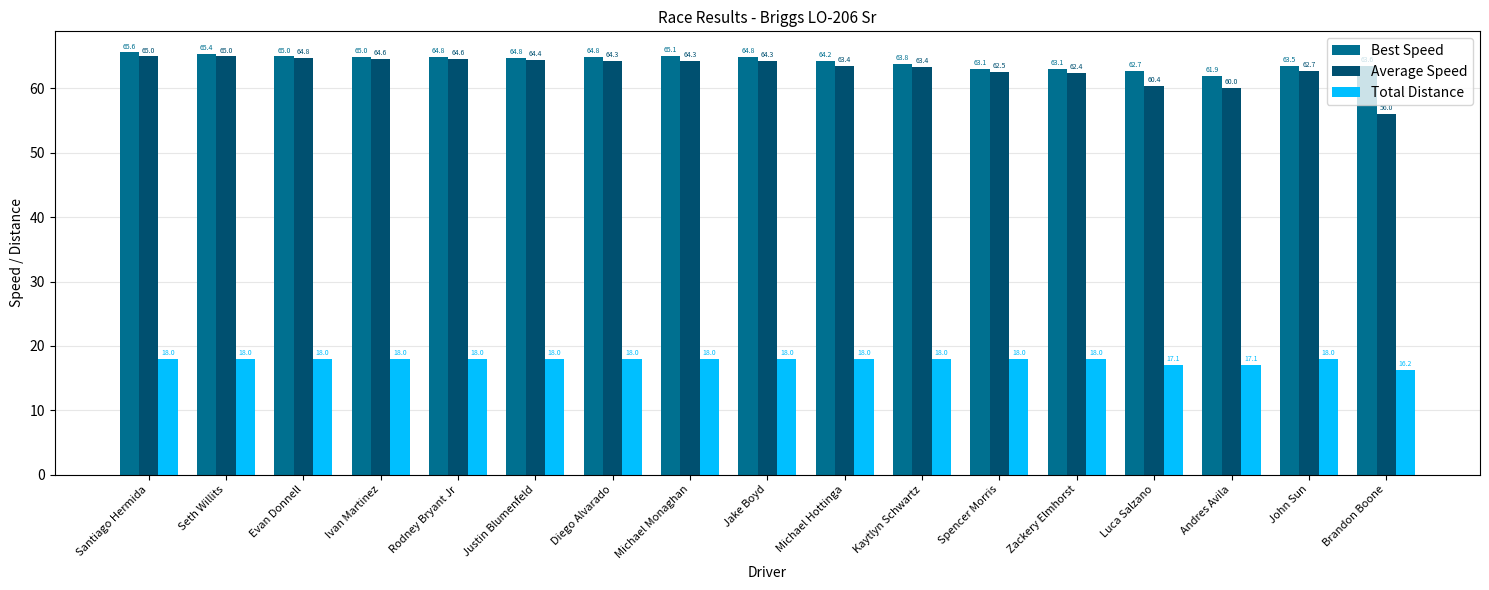

What are all the series names shown in the legend?

Best Speed, Average Speed, Total Distance